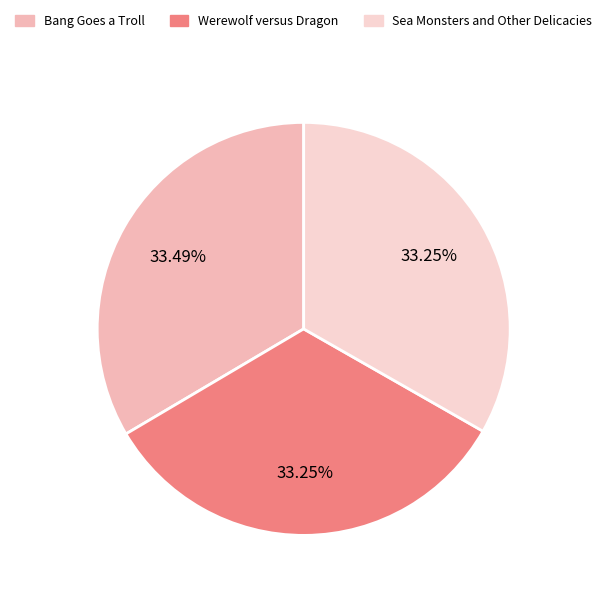

Between Sea Monsters and Other Delicacies and Bang Goes a Troll, which is larger?

Bang Goes a Troll